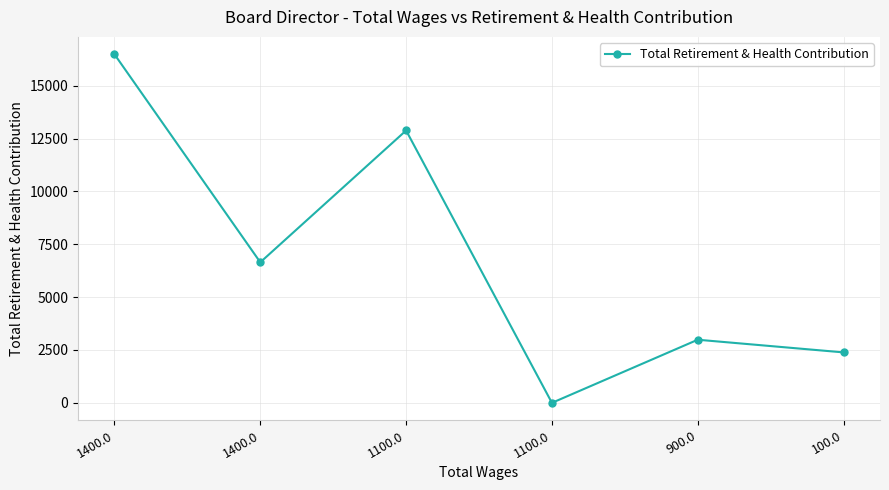

At which category does the data reach its first local valley?

1400.0